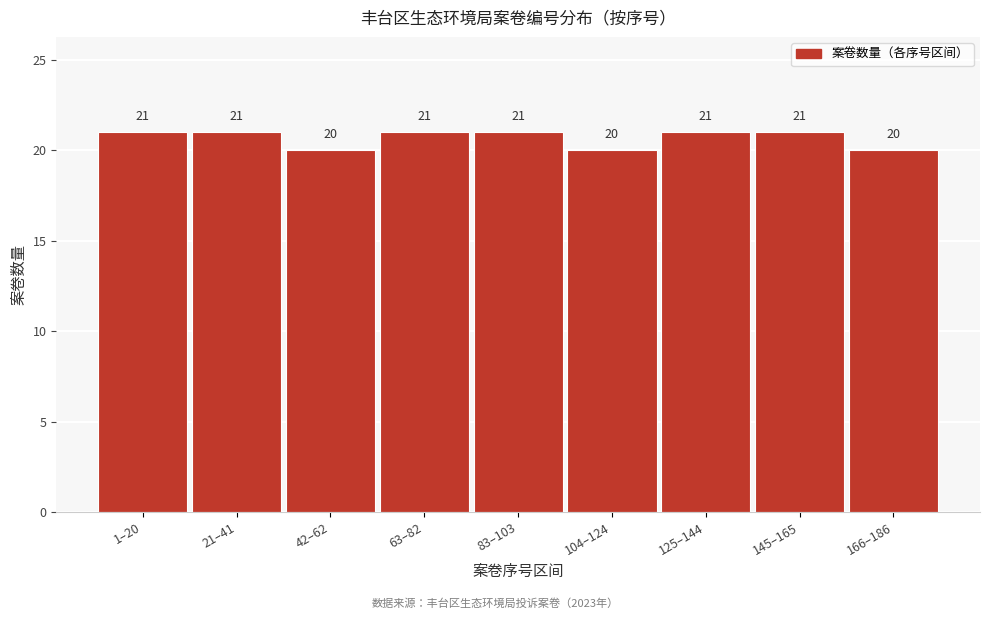

Reading right to left, what are all the values shown in this chart?

20	21	21	20	21	21	20	21	21